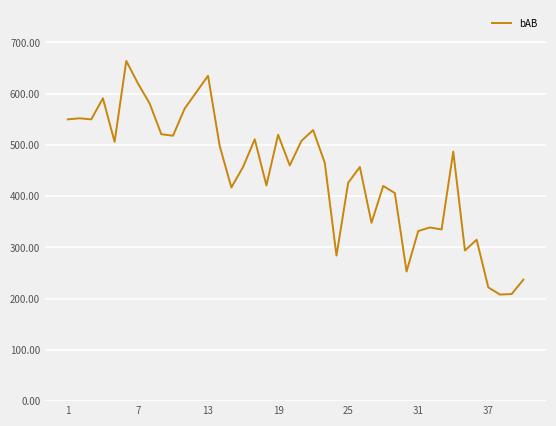

What is the minimum value shown in the chart?

208